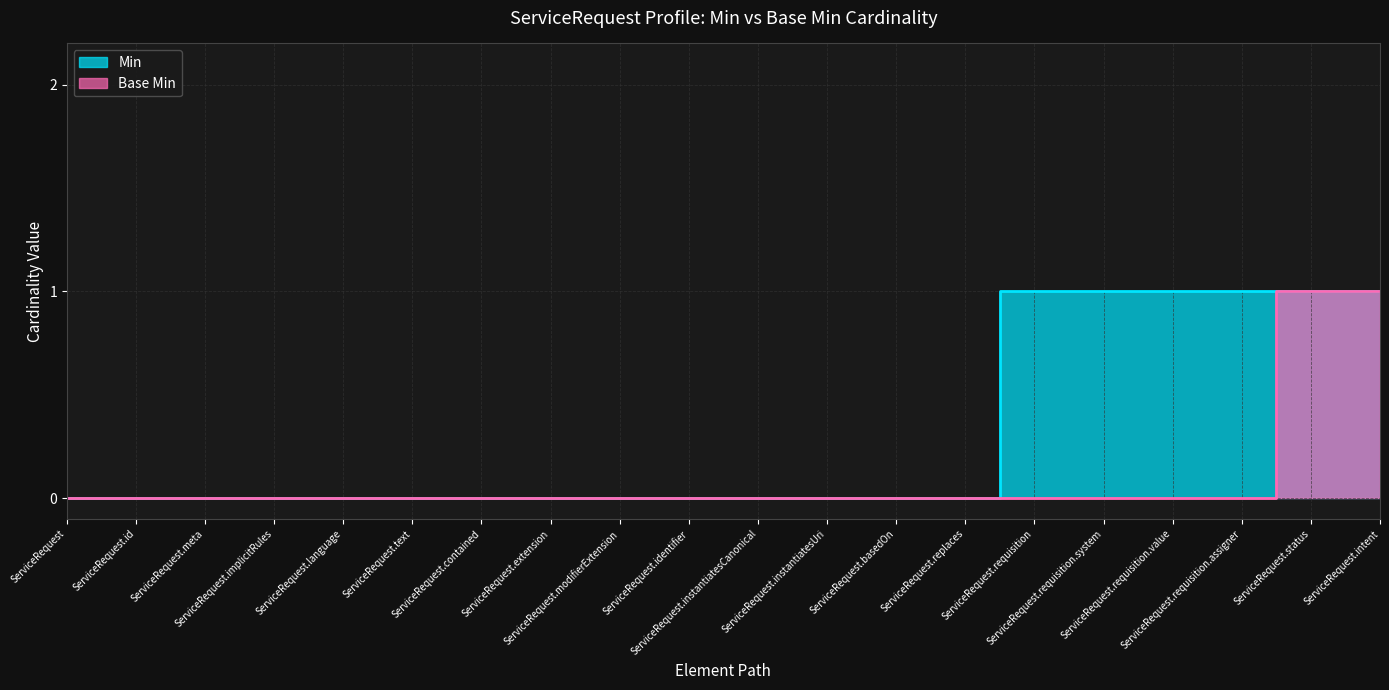

True or false: Min and Base Min intersect in this chart.

False